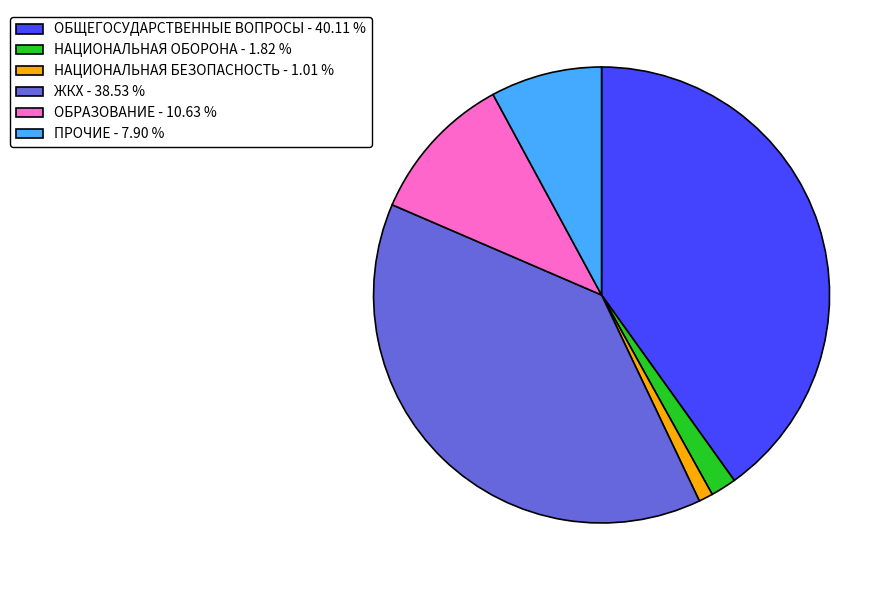

How many segments does this pie chart have?

6